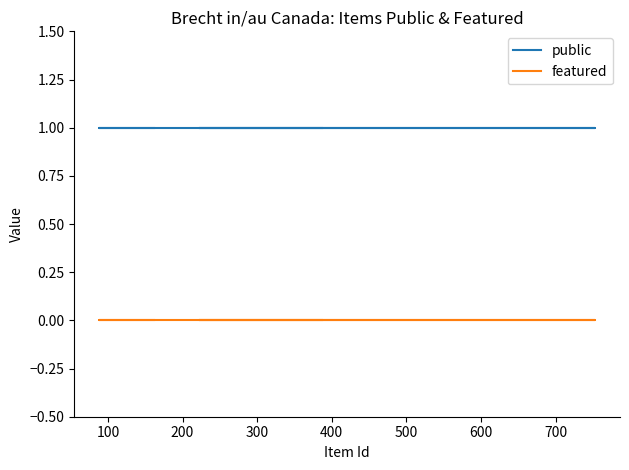

True or false: featured and public cross at least once.

False